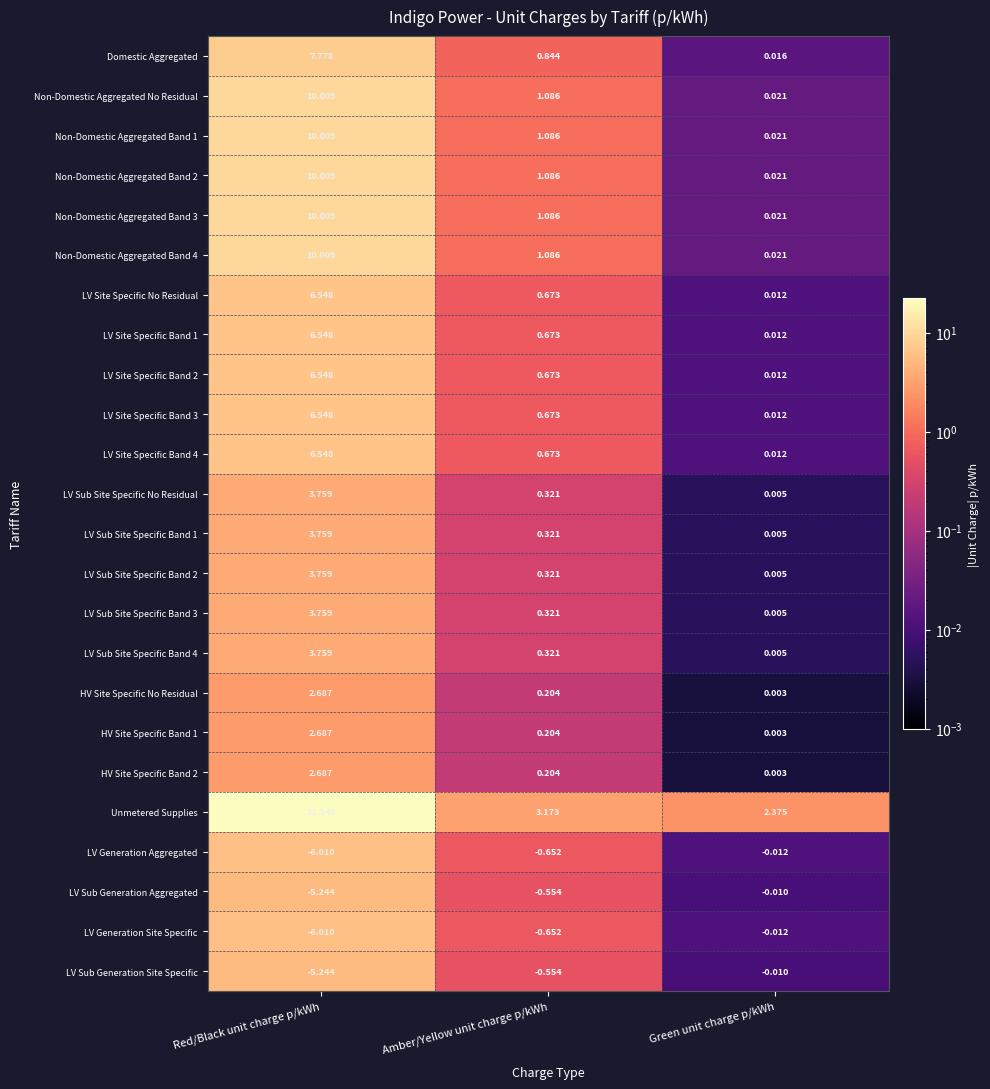

At how many categories does at least one series exceed 18?

1